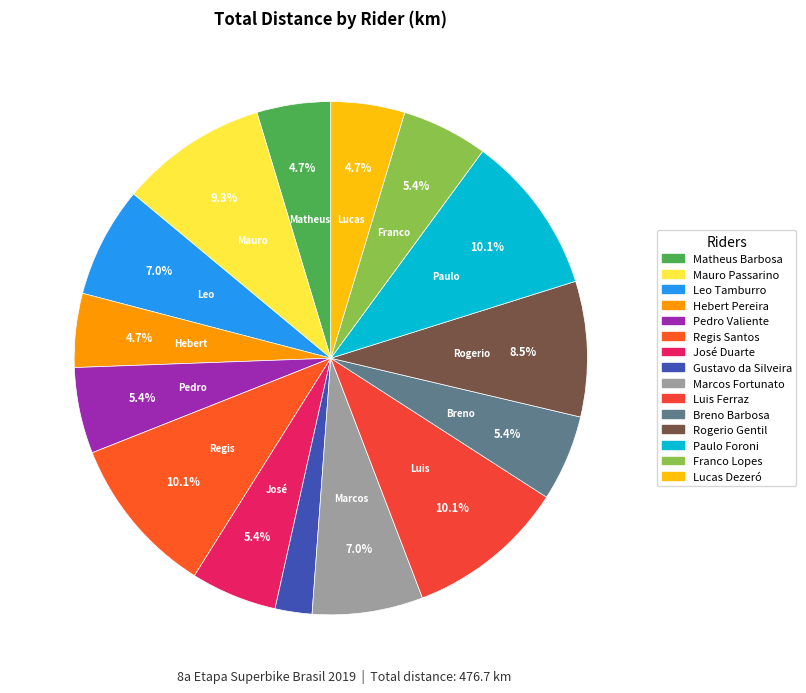

Does Paulo Foroni represent more than half of the total?

No